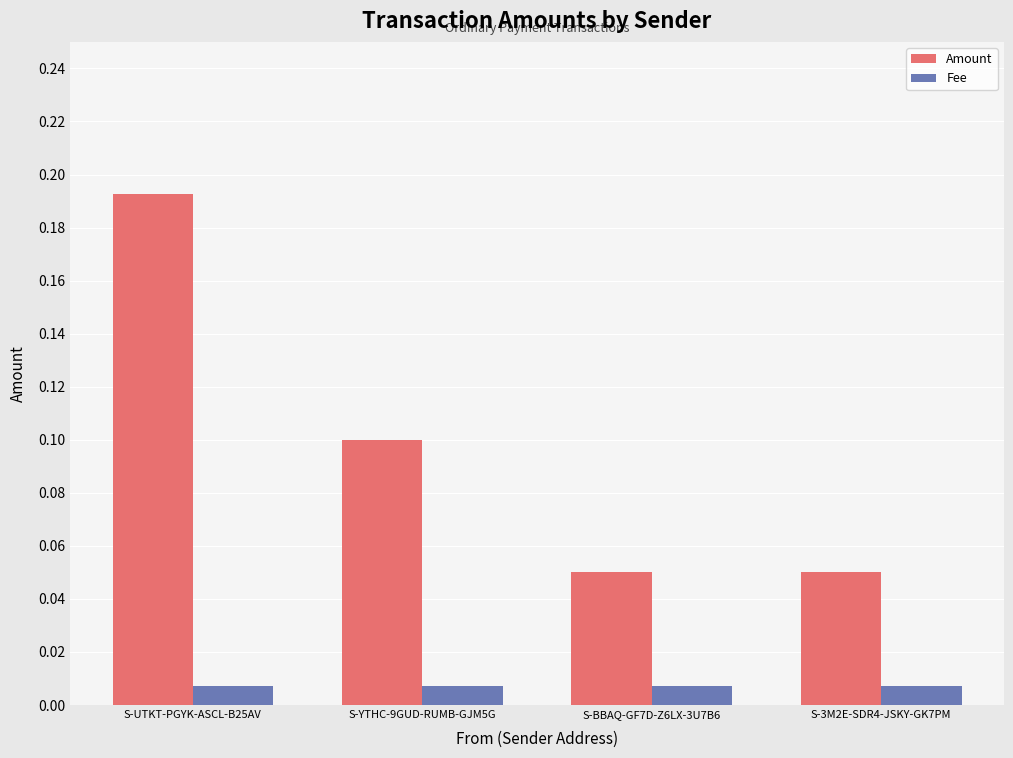

Rank the series at S-BBAQ-GF7D-Z6LX-3U7B6 from lowest to highest value.

Fee, Amount